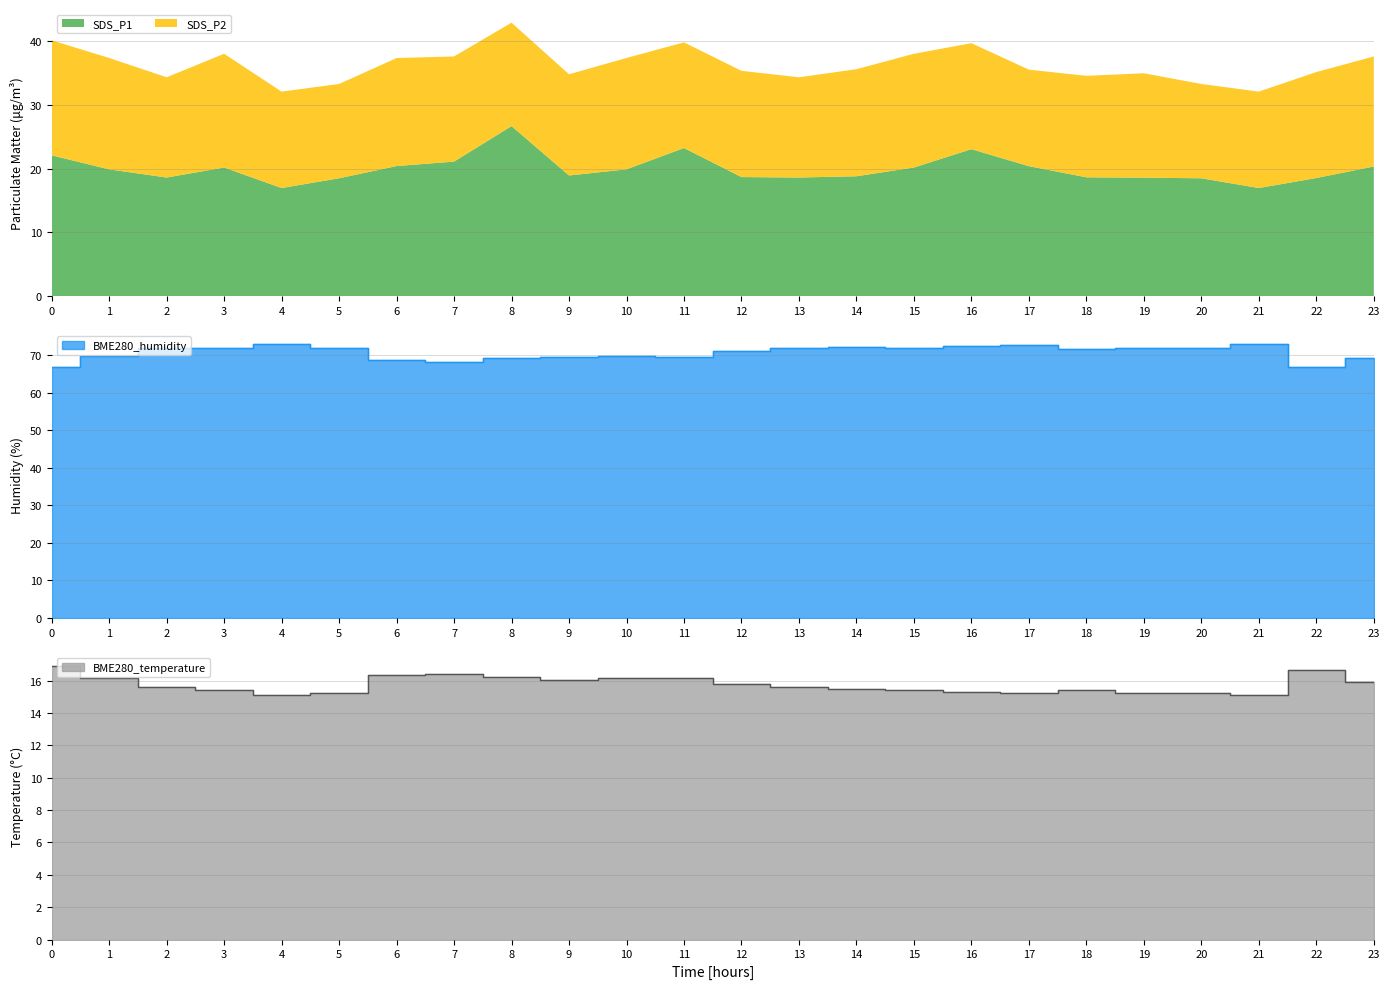

Which category has the highest value in the SDS_P1 series?

8